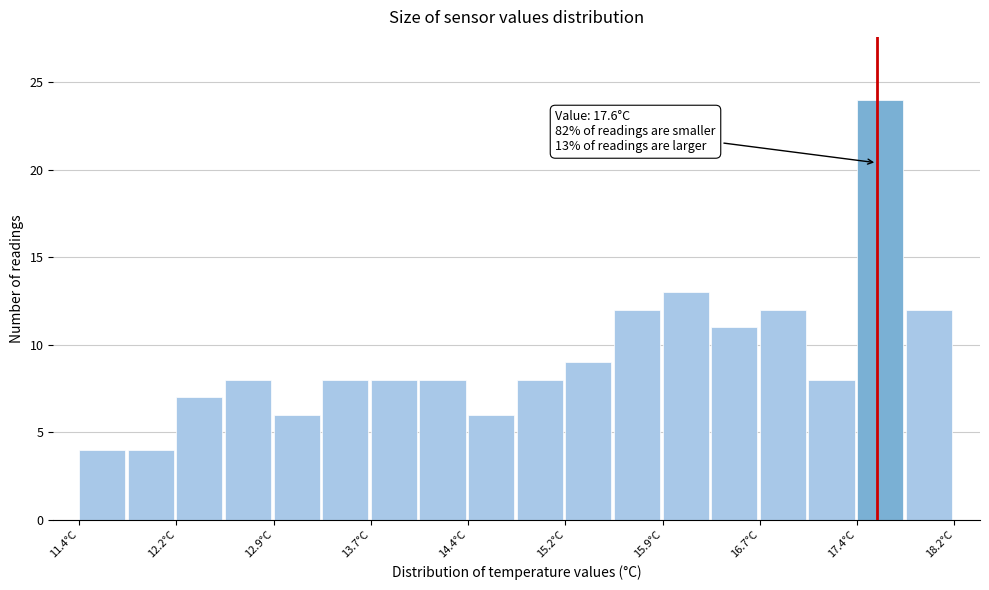

Around what value on the x-axis is the tallest bar? Give the approximate position of its centre, as read against the axis.

17.6